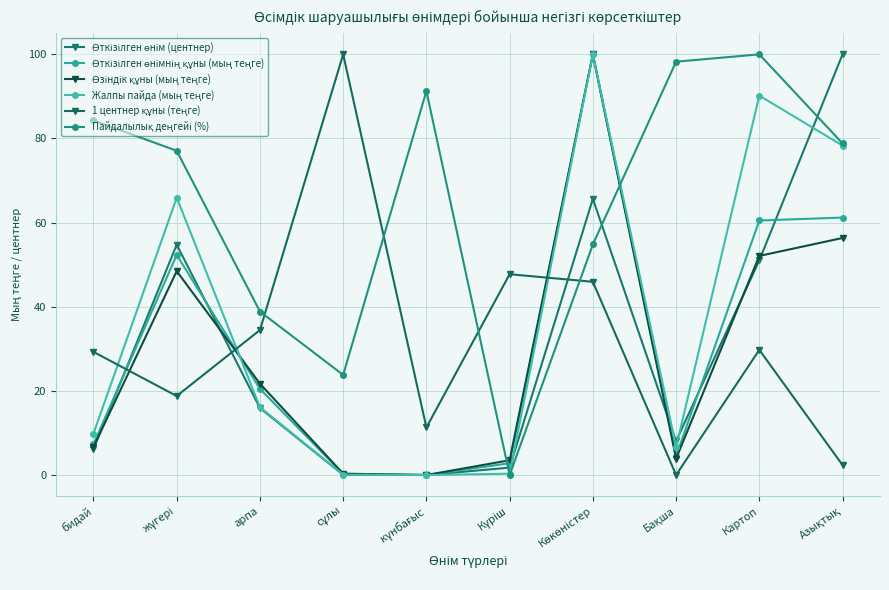

The Өткізілген өнімнің құны (мың теңге) series shows 5.9 at Бақша. True or false?

False